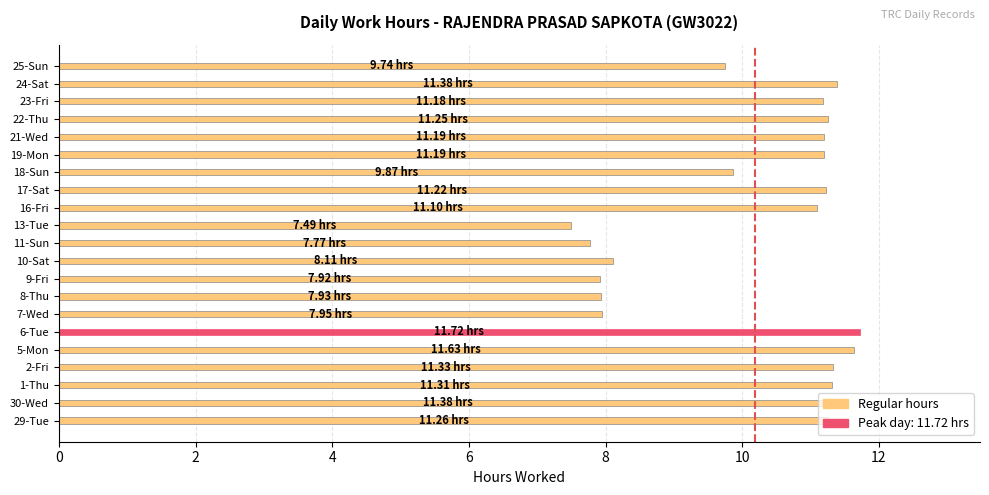

What is the average value?

10.2